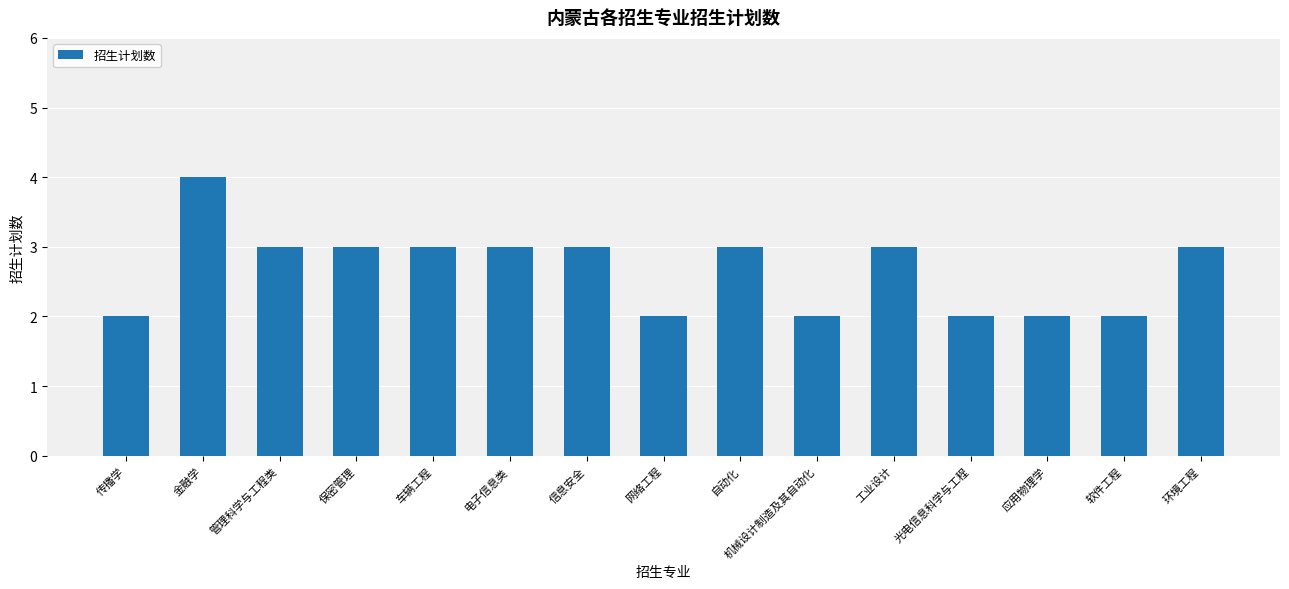

What value does the data have at 管理科学与工程类?

3